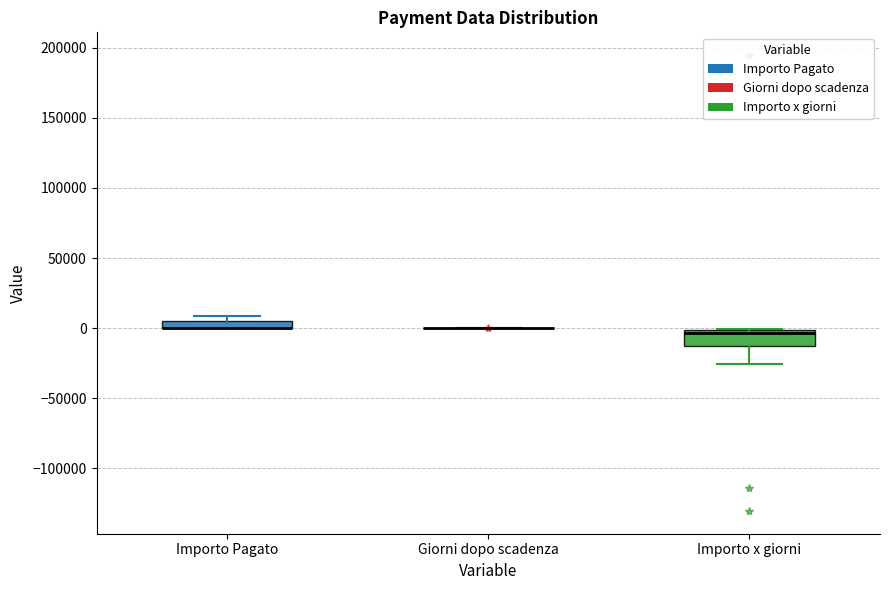

Where is the upper edge of the box for Importo x giorni on the y-axis? The values are not printed on the chart, so give them approximately, as read against the axis.

0